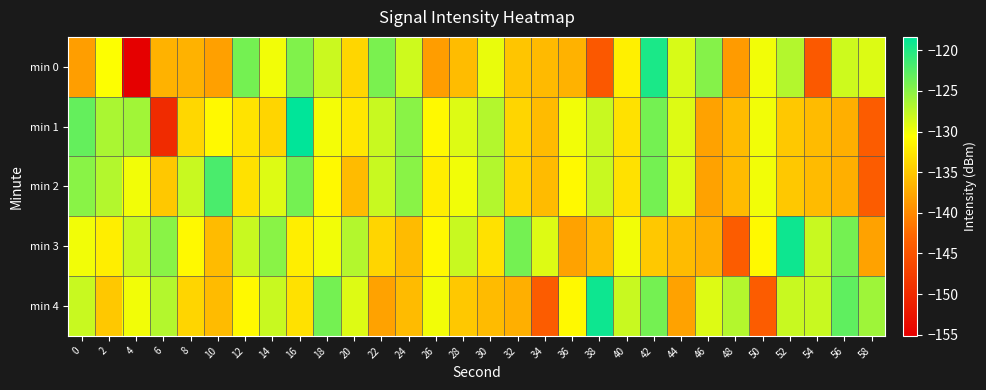

List the series in order of their peak value, lowest first.

min 2, min 0, min 3, min 4, min 1